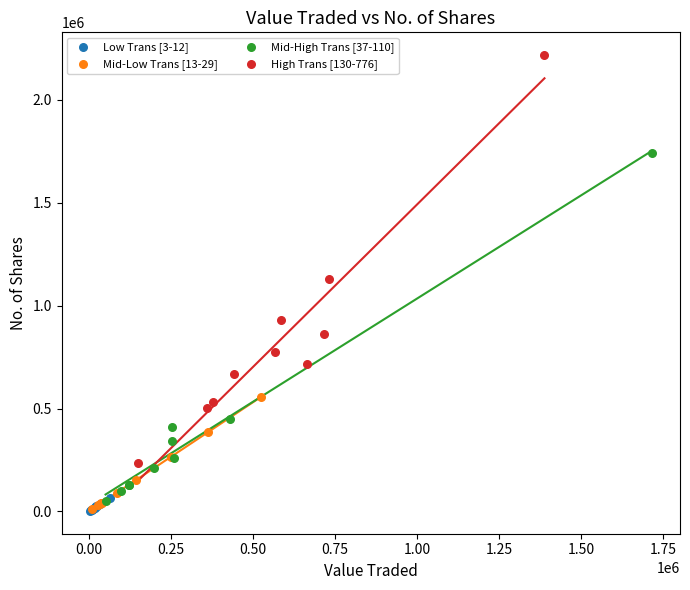

Which series contains the highest Y value?

High Trans [130-776]